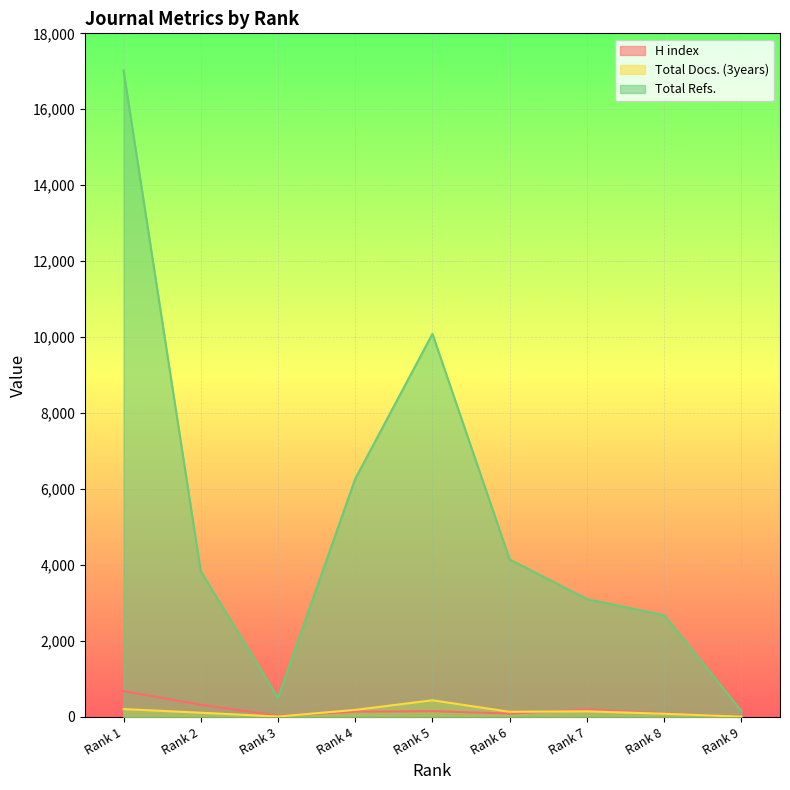

Count the number of data series in this chart.

3